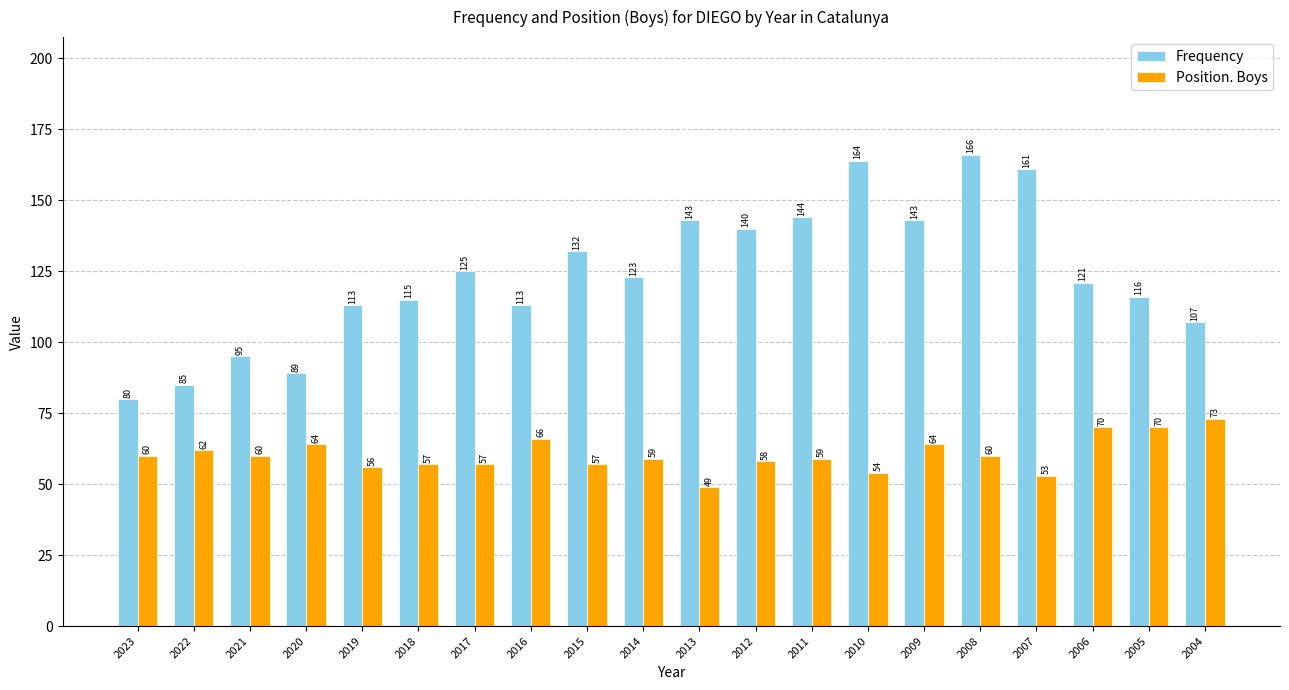

What is the spread (max minus min) of values at 2022?

23